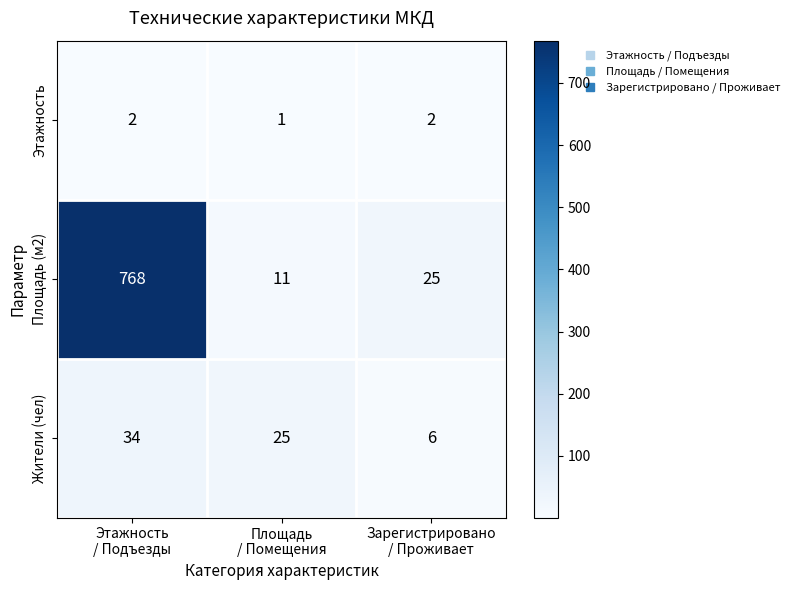

List the series in order of their peak value, lowest first.

Этажность, Жители (чел), Площадь (м2)